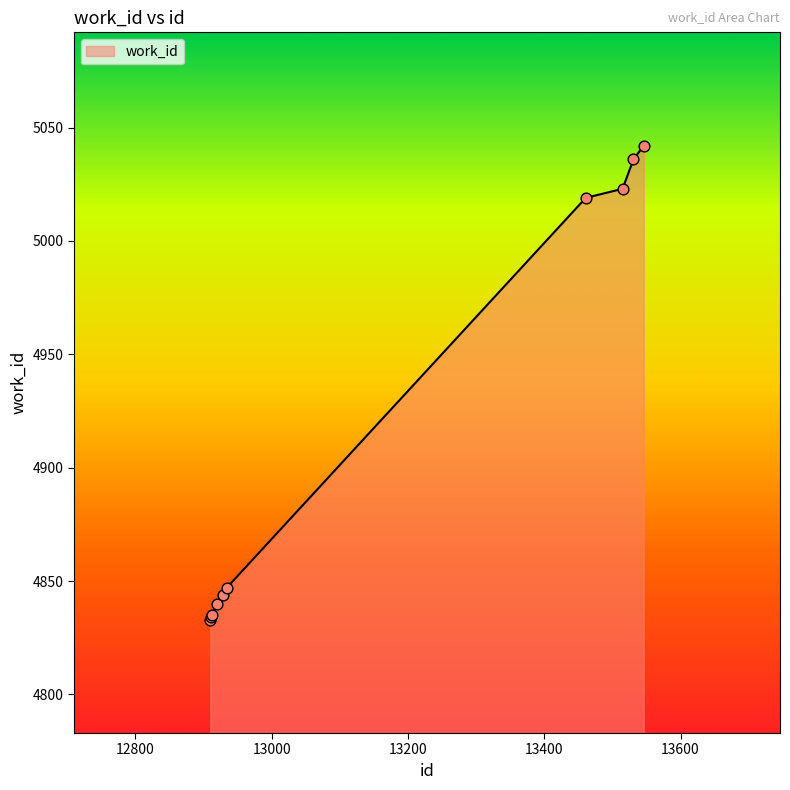

What is the smallest value displayed?

4833